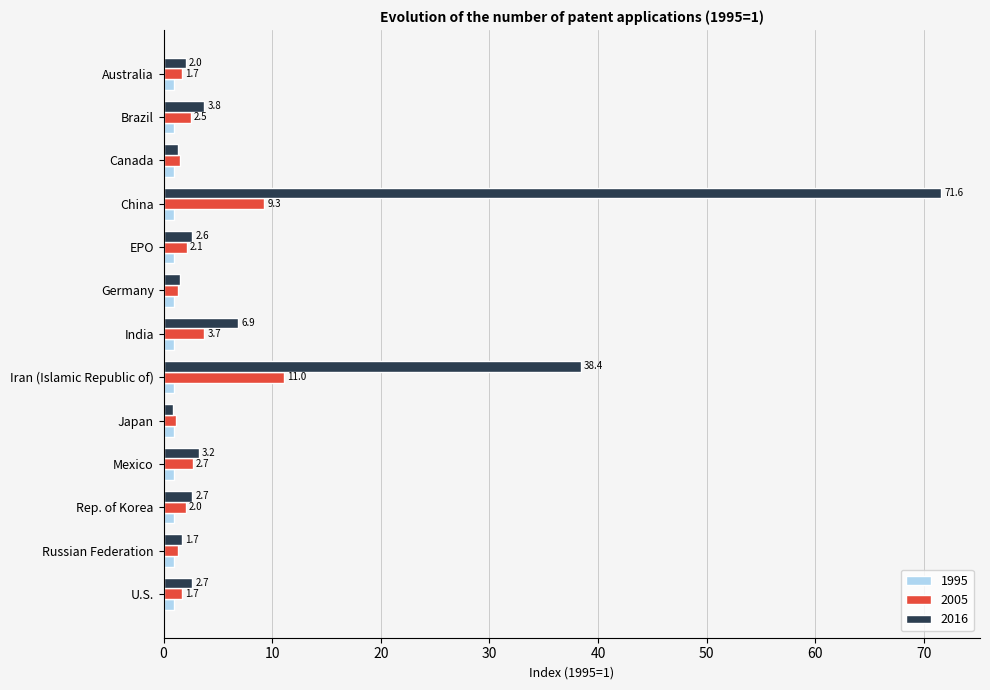

List the series in order of their overall mean, lowest first.

1995, 2005, 2016